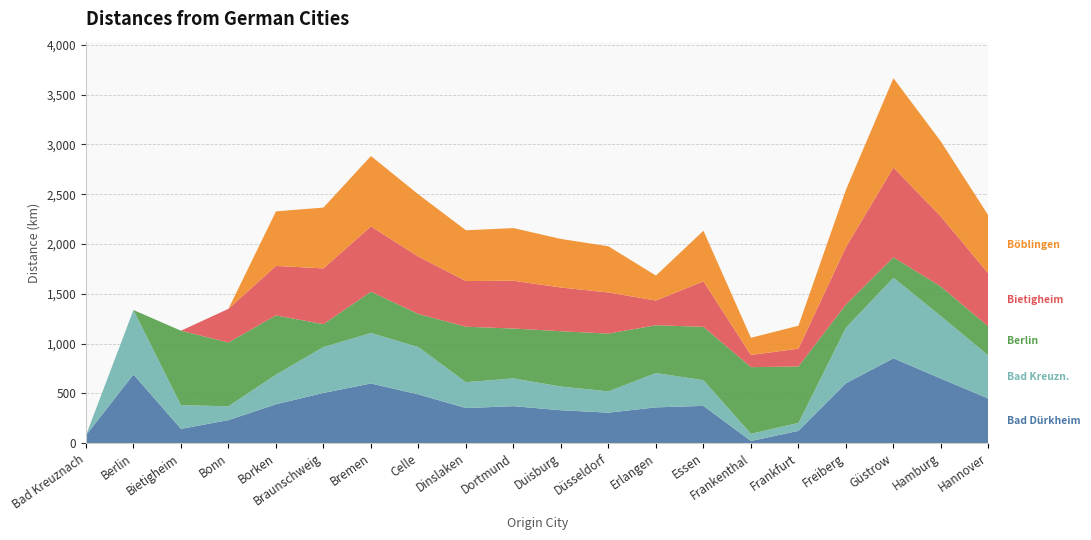

Reading left to right, extract all data points from this chart.

Bad Dürkheim: 78	690	143	231	390	504	599	489	352	371	330	306	359	374	21	123	601	852	648	447
Bad Kreuzn.: 0	647	238	139	298	461	507	475	260	279	238	214	345	258	73	80	558	809	627	433
Berlin: 0	0	748	641	595	230	415	333	557	501	556	580	480	536	669	567	233	205	297	291
Bietigheim: 0	0	0	338	497	560	656	576	459	480	439	413	248	457	122	179	576	902	704	532
Böblingen: 0	0	0	0	548	611	707	625	510	529	488	464	251	508	173	230	577	898	753	583